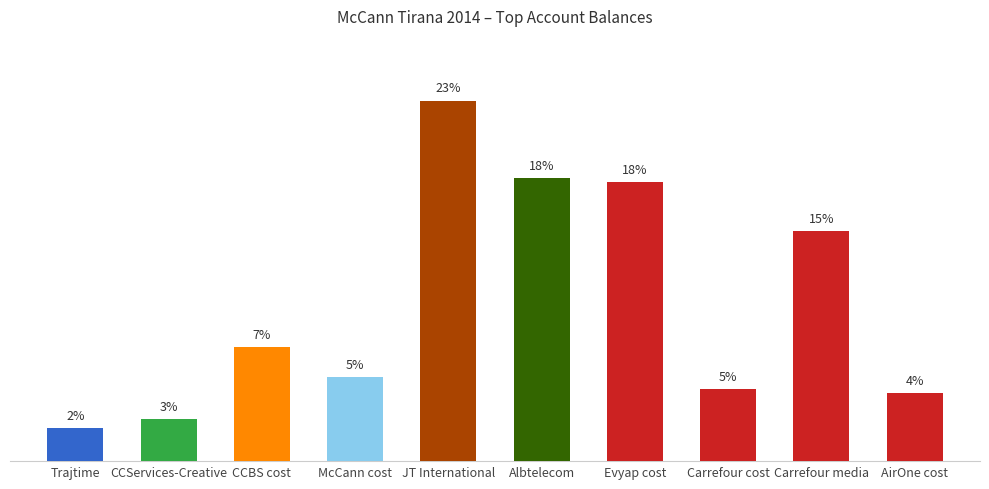

Does the chart contain any negative values?

No